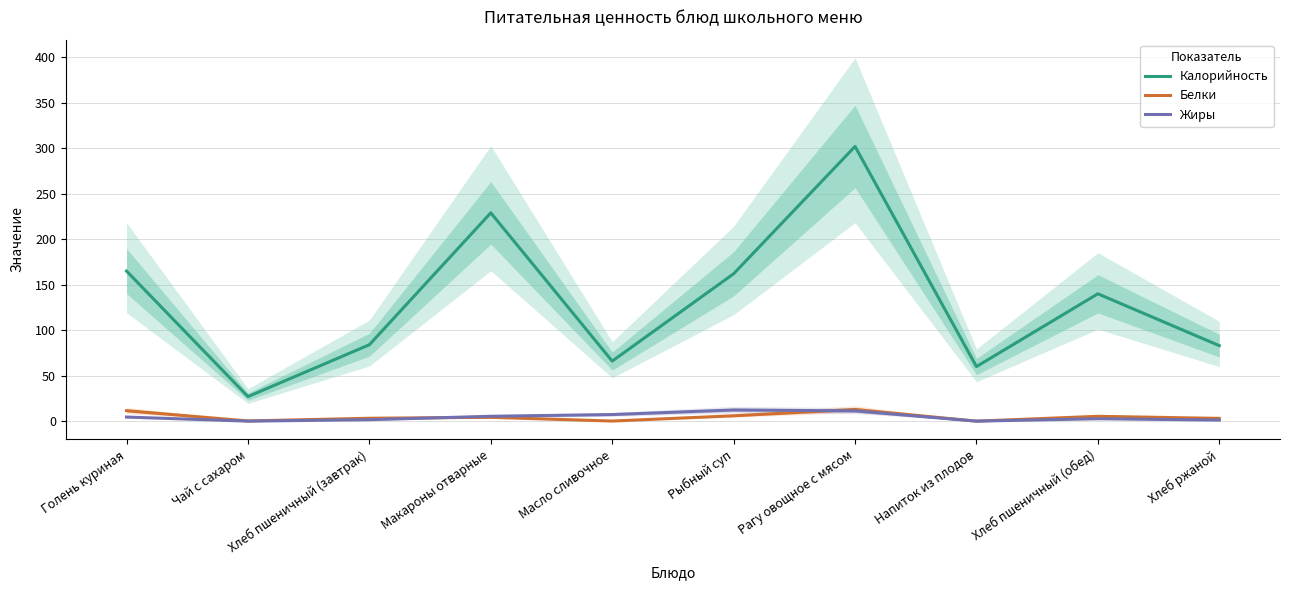

At which category is the sum across all series the highest?

Рагу овощное с мясом